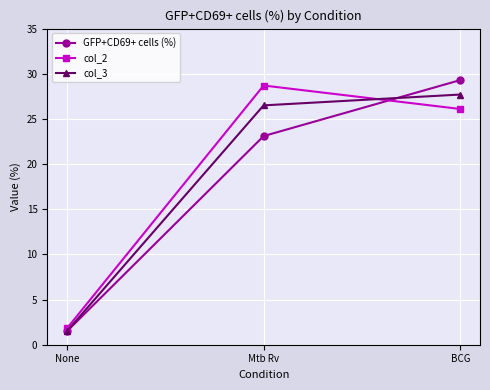

Which series has the largest range (max minus min)?

GFP+CD69+ cells (%)